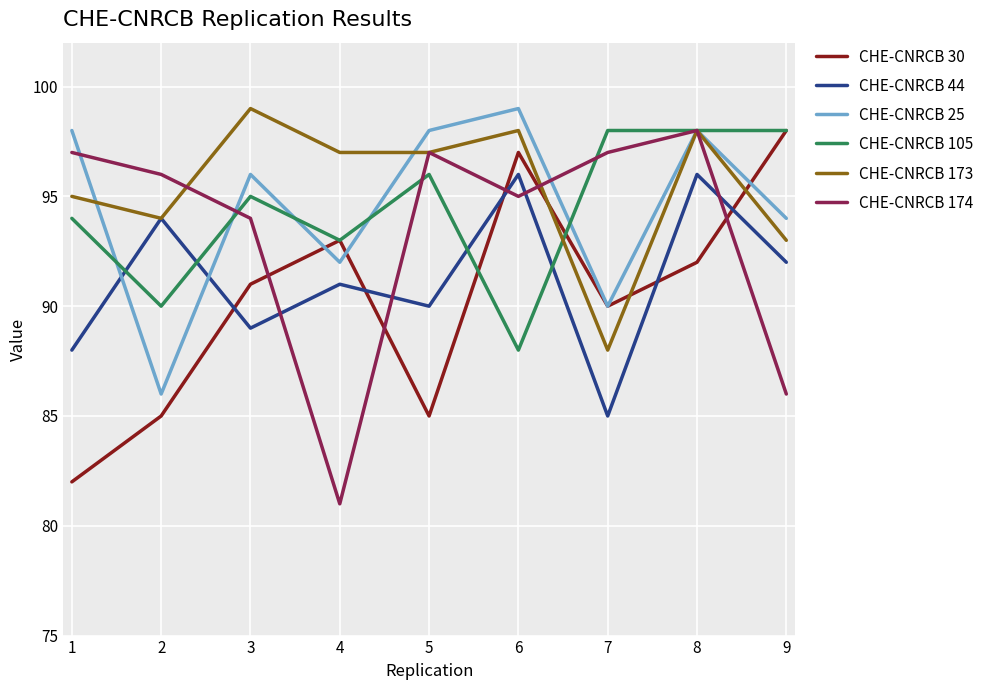

What is the difference between the CHE-CNRCB 25 values at 3 and 1?

2